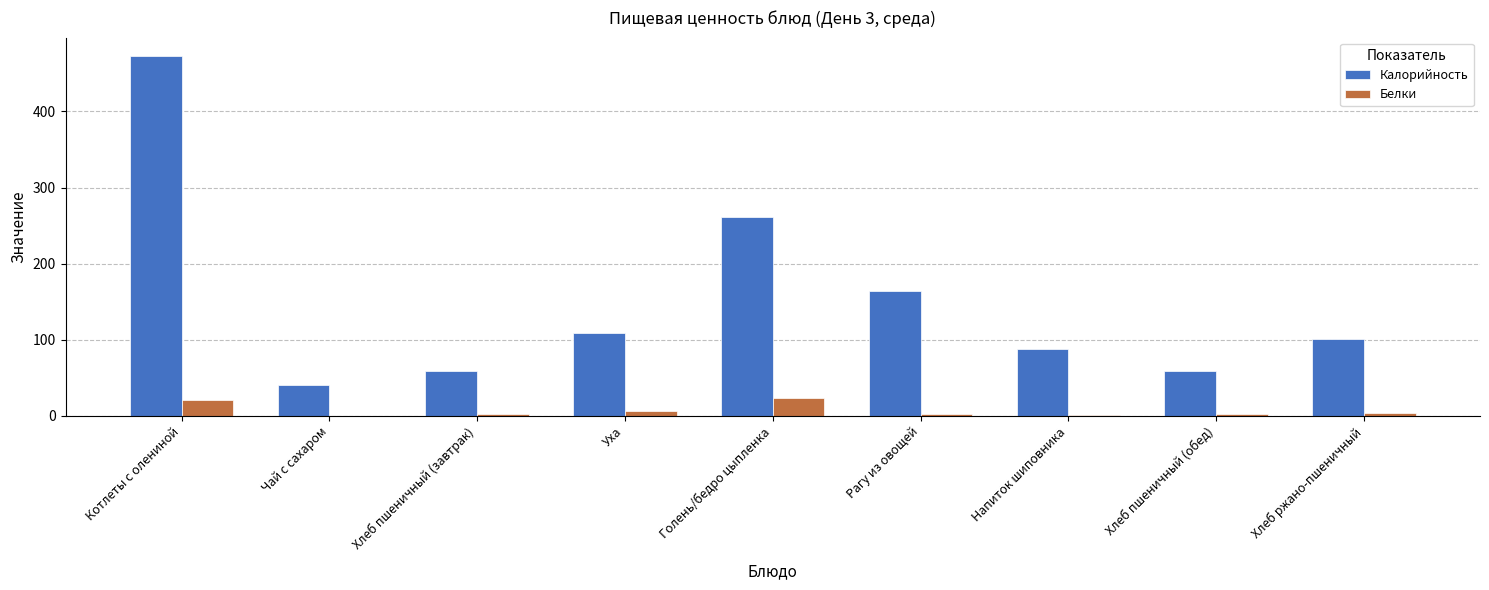

What is the maximum value for Калорийность?

473.4